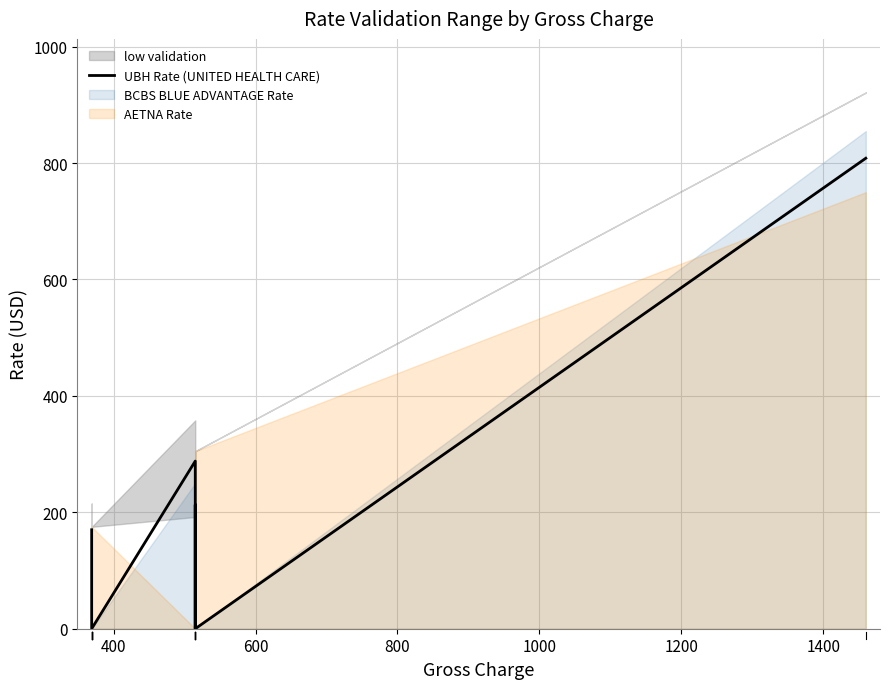

What is the sum of all values?

2150.3